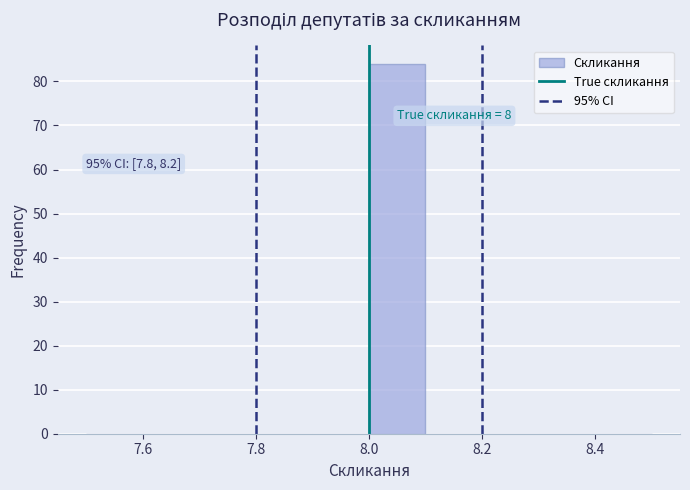

Which range on the x-axis has the tallest bar?

8.0 to 8.1